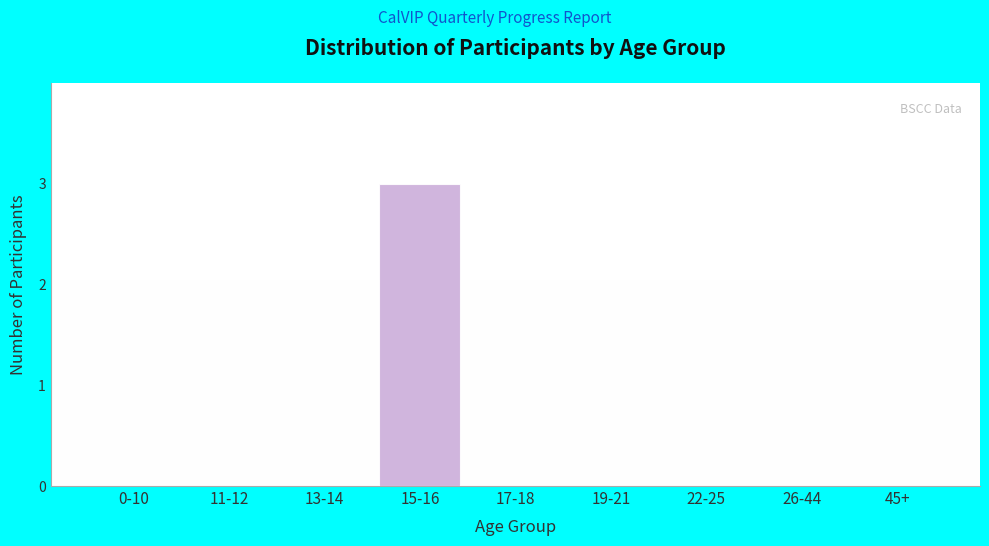

Reading left to right, what are all the values shown in this chart?

0-10=0	11-12=0	13-14=0	15-16=3	17-18=0	19-21=0	22-25=0	26-44=0	45+=0